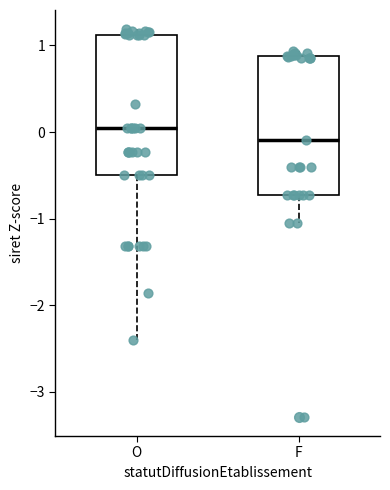

Reading left to right, read every box against the y-axis: the position of its median line, the range the box covers, and the ends of its whiskers. The values are not printed on the chart, so give them approximately, as read against the axis.

O: median 0.0, box -0.5 to 1.1, whiskers -2.4 to 1.2
F: median -0.1, box -0.7 to 0.9, whiskers -1.0 to 0.9 (just above the box's upper edge)